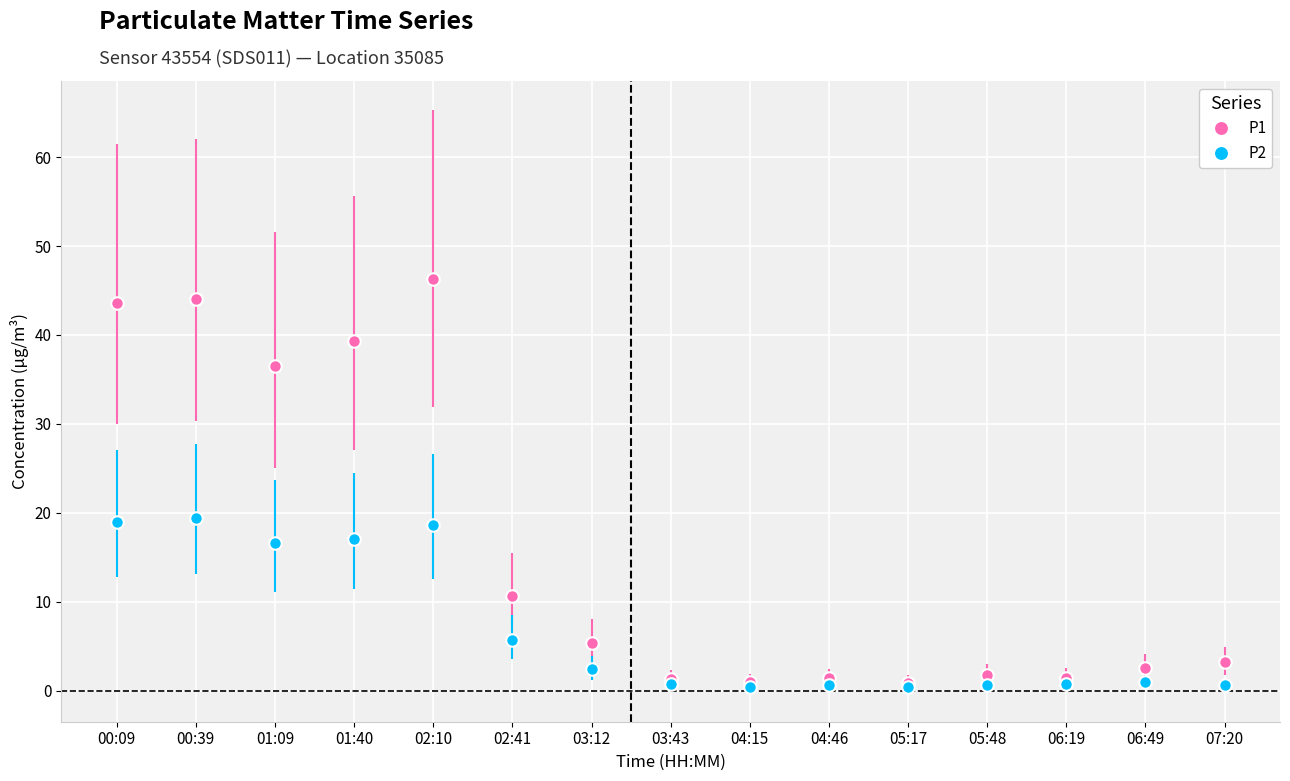

Which series has the largest total across all categories?

P1